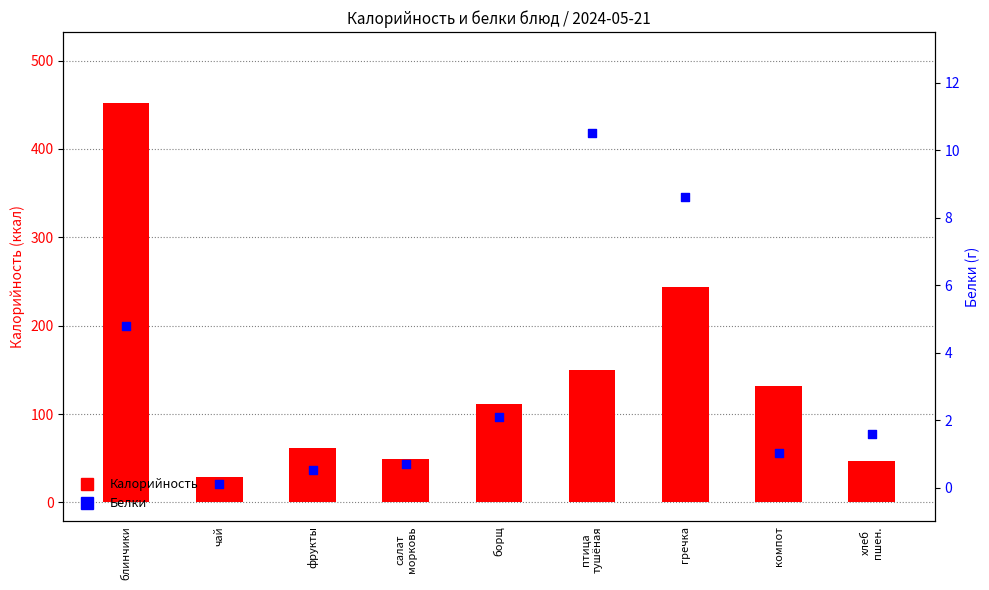

Which series has the largest Y range (max minus min)?

Калорийность